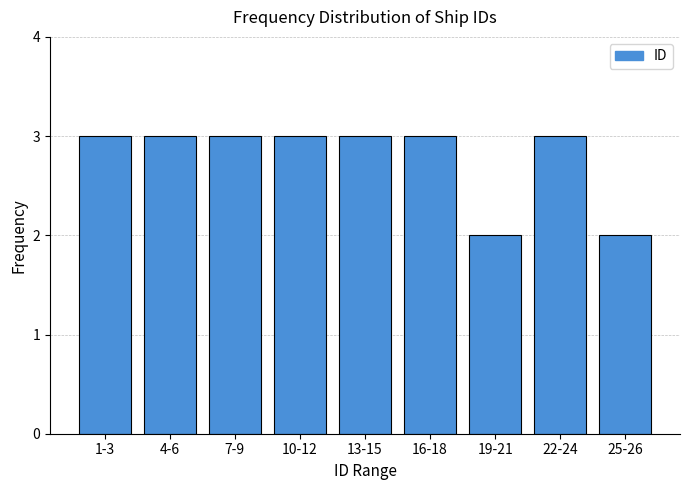

Reading left to right, what are all the values shown in this chart?

1-3=3	4-6=3	7-9=3	10-12=3	13-15=3	16-18=3	19-21=2	22-24=3	25-26=2